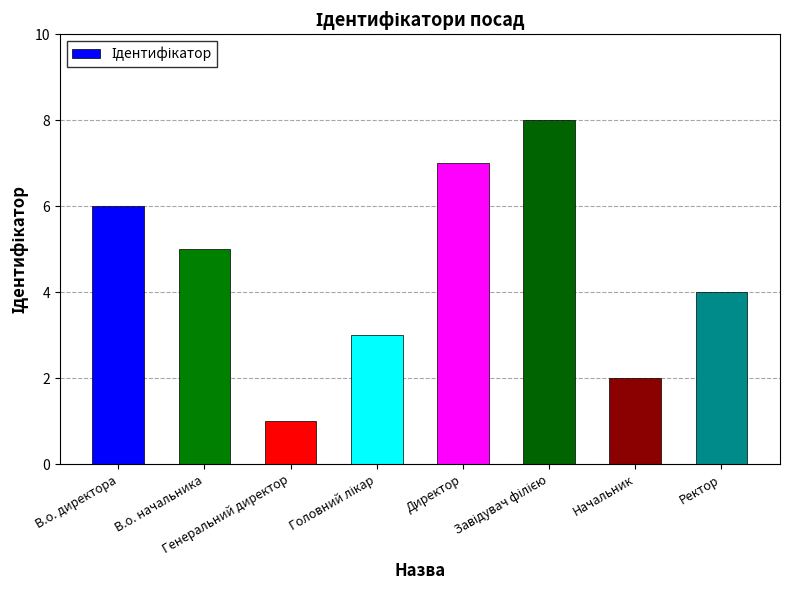

How many values are below 5?

4